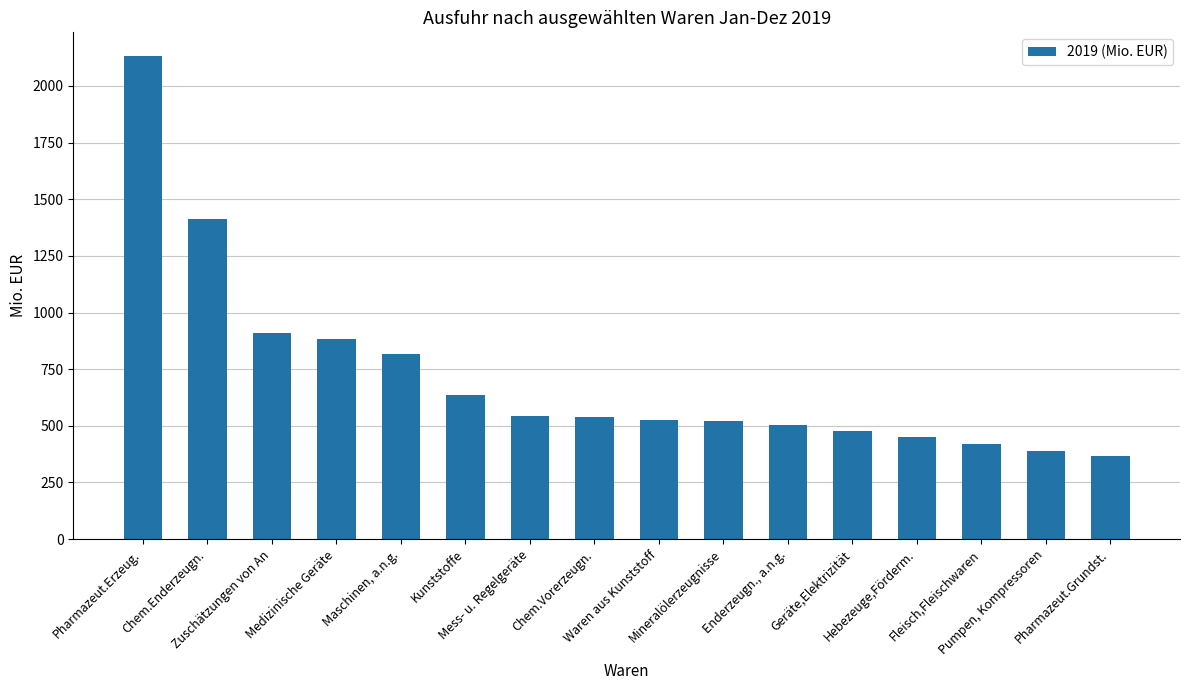

What is the value of the 2nd bar from the left?

1414.7